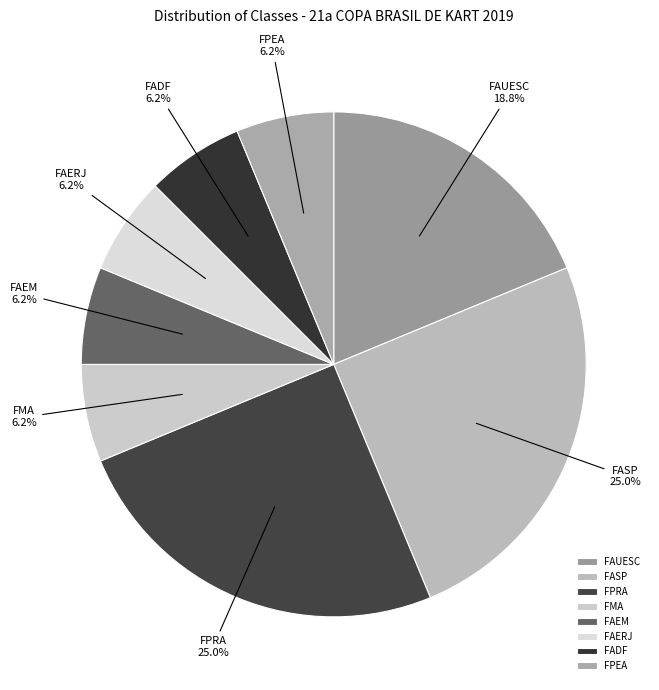

Combined, do FPEA and FADF account for over 50%?

No